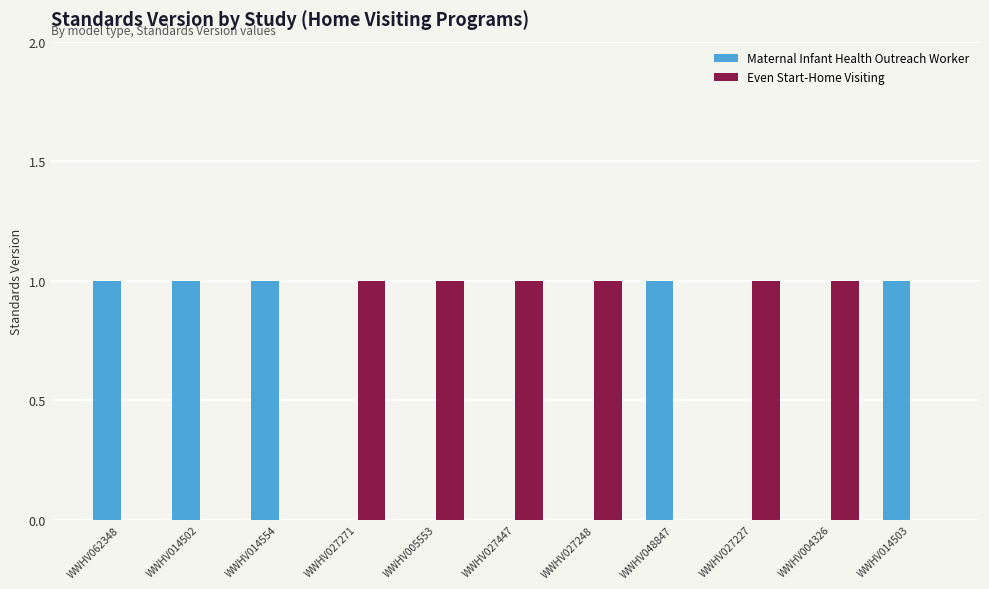

Which series has the largest total across all categories?

Even Start-Home Visiting